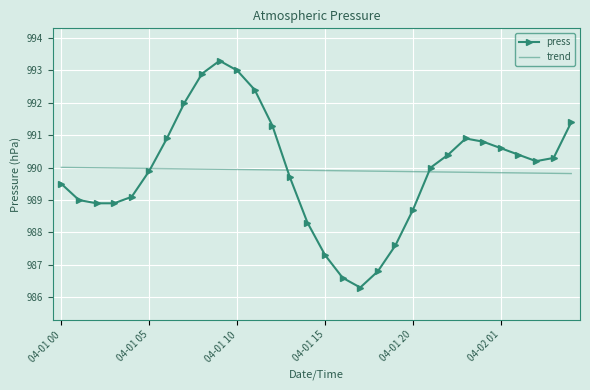

What is the lowest value of the press series?

986.3